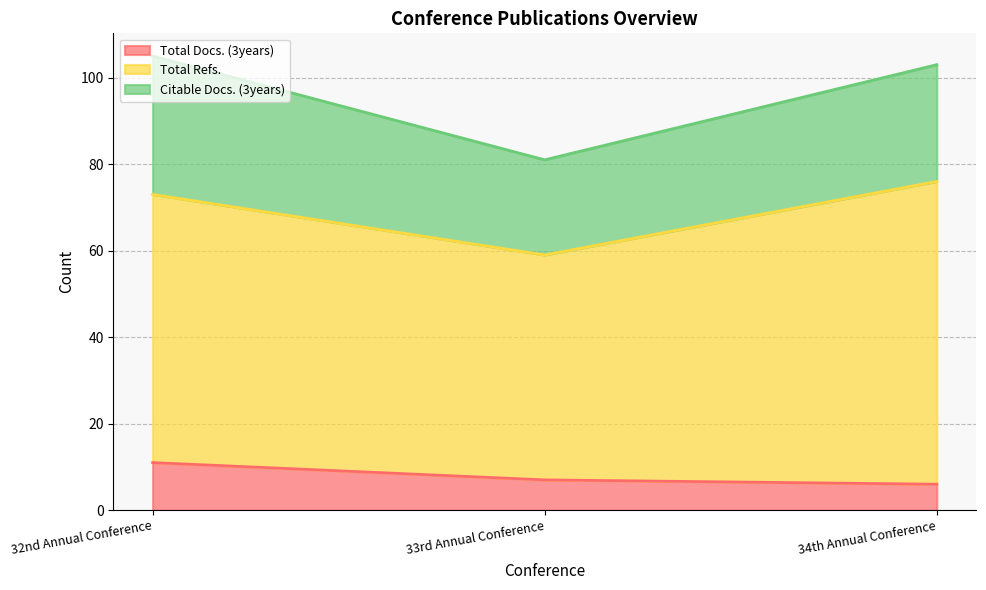

What are all the series names shown in the legend?

Total Docs. (3years), Total Refs., Citable Docs. (3years)